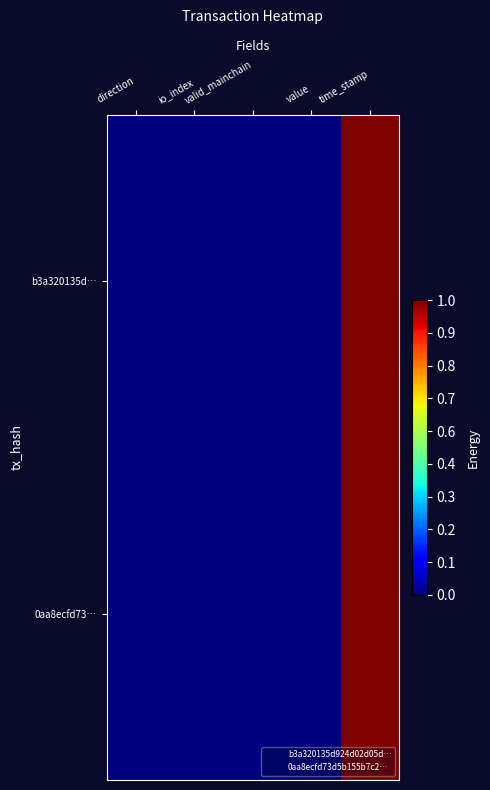

Between direction and value, which is larger?

value